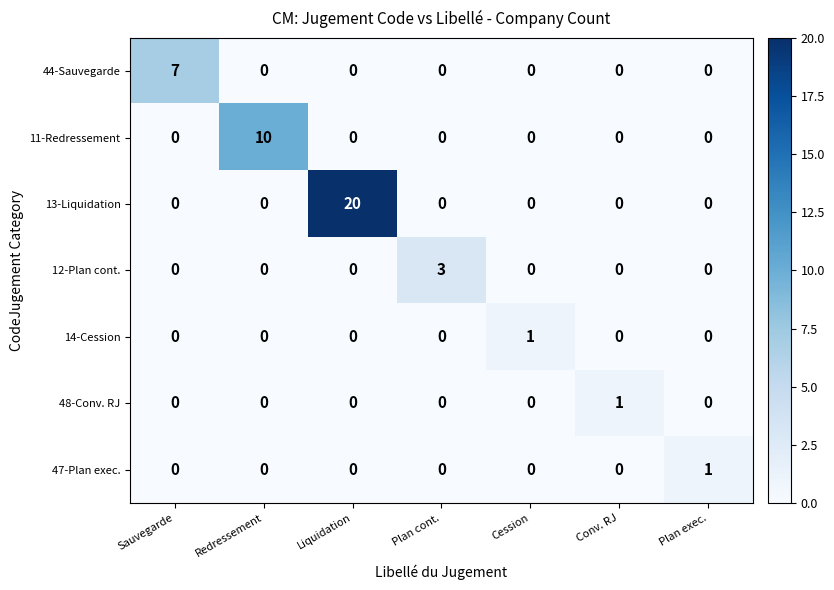

Which series has the largest total across all categories?

13-Liquidation